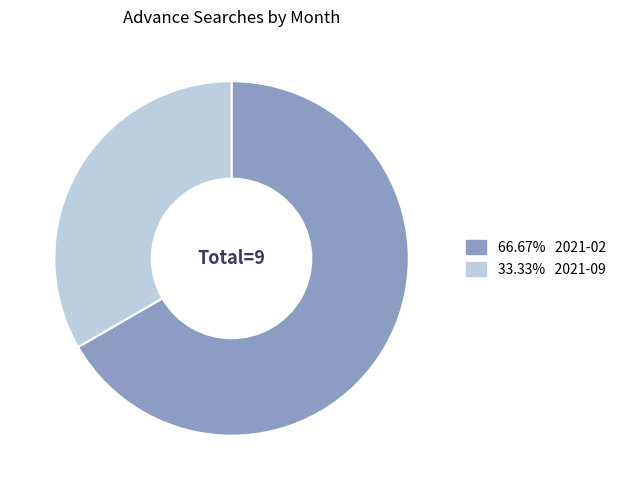

Does any single category account for the majority?

Yes